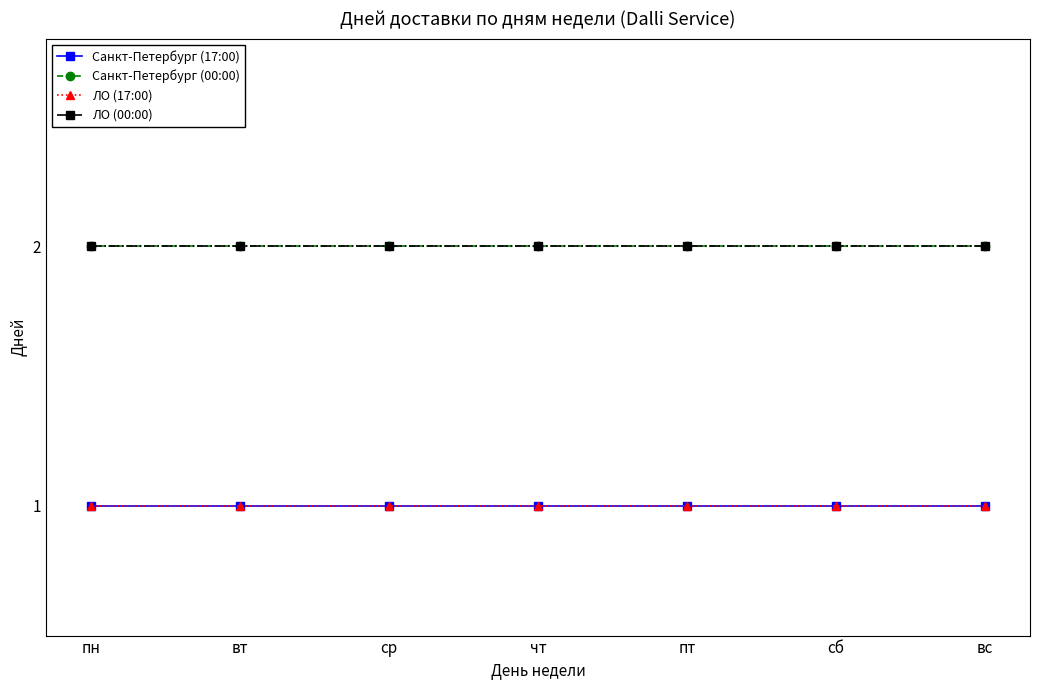

Which series changed the most between пт and вс?

Санкт-Петербург (17:00)